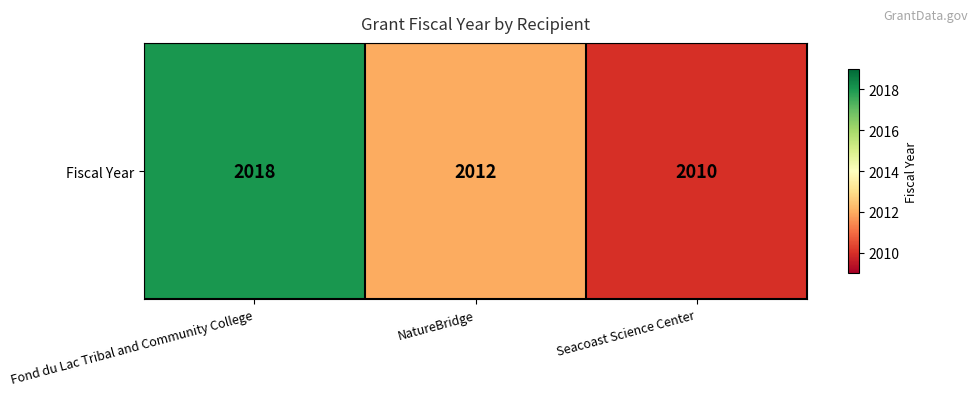

Reading right to left, list all the values displayed in this chart.

2010	2012	2018